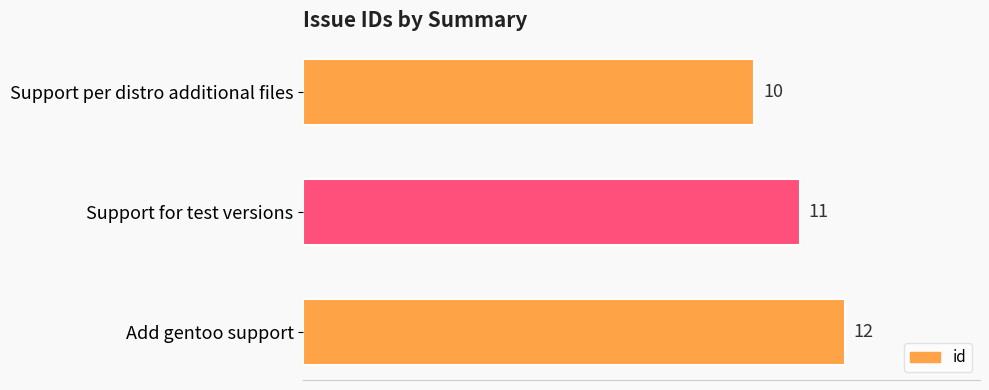

What is the ratio of the value at Support per distro additional files to the value at Support for test versions?

0.9